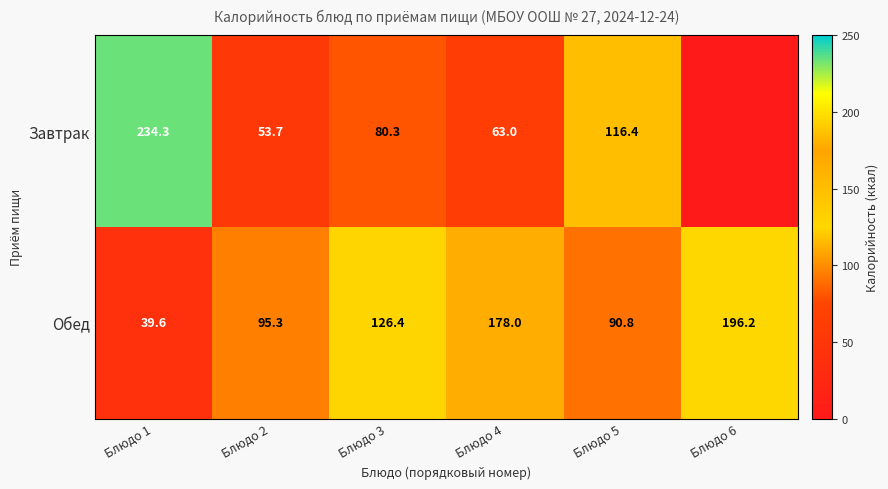

What is the approximate value of Завтрак at Блюдо 5?

116.4